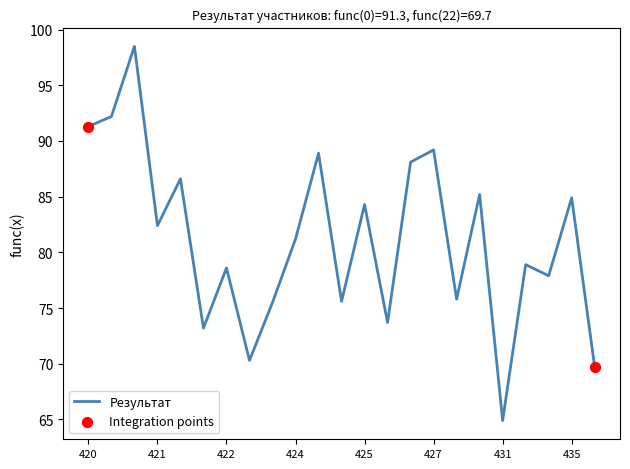

What is the smallest value displayed?

64.9